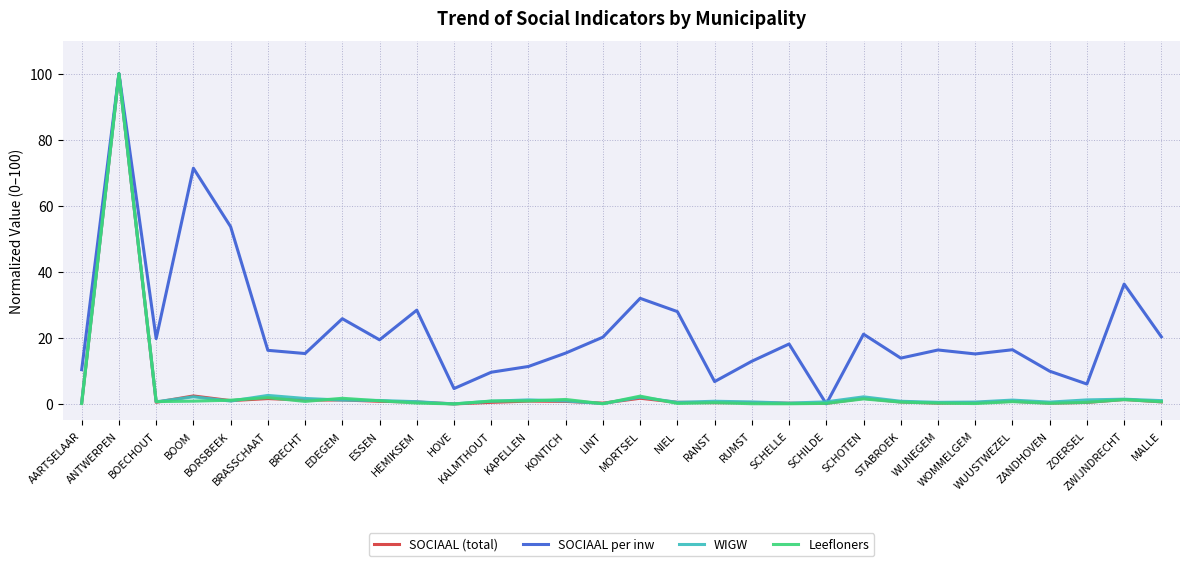

Which series has the largest total across all categories?

SOCIAAL per inw